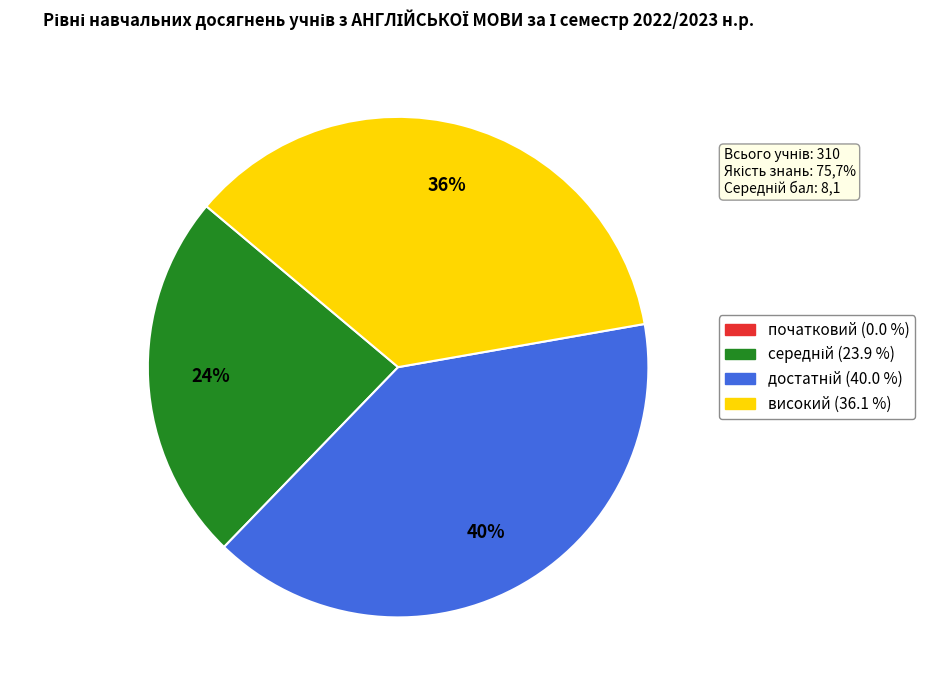

Is there any slice that represents more than half of the pie?

No